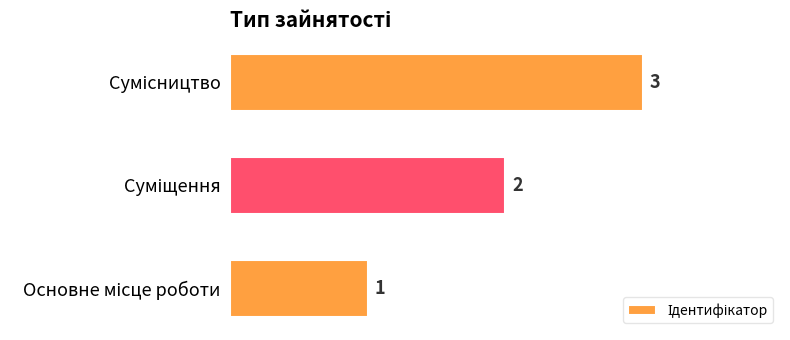

Count the values in the range 1 to 3.

3